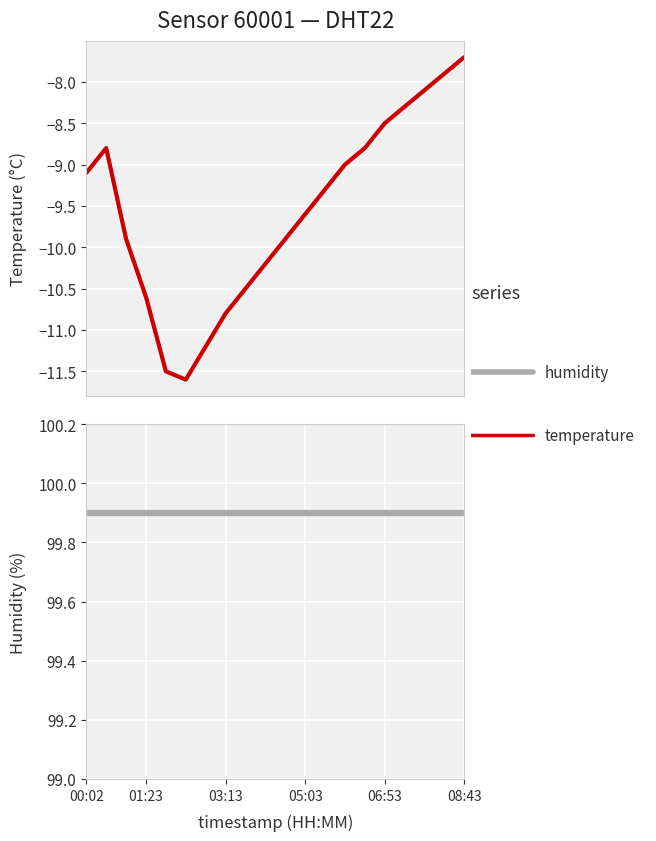

What are all the series names shown in the legend?

temperature (°C), humidity (%)